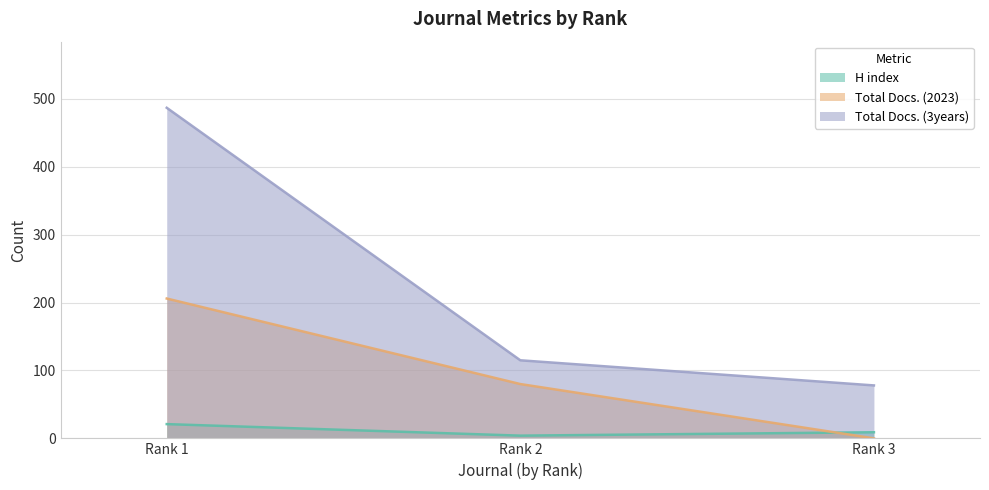

Which series has the largest range (max minus min)?

Total Docs. (3years)